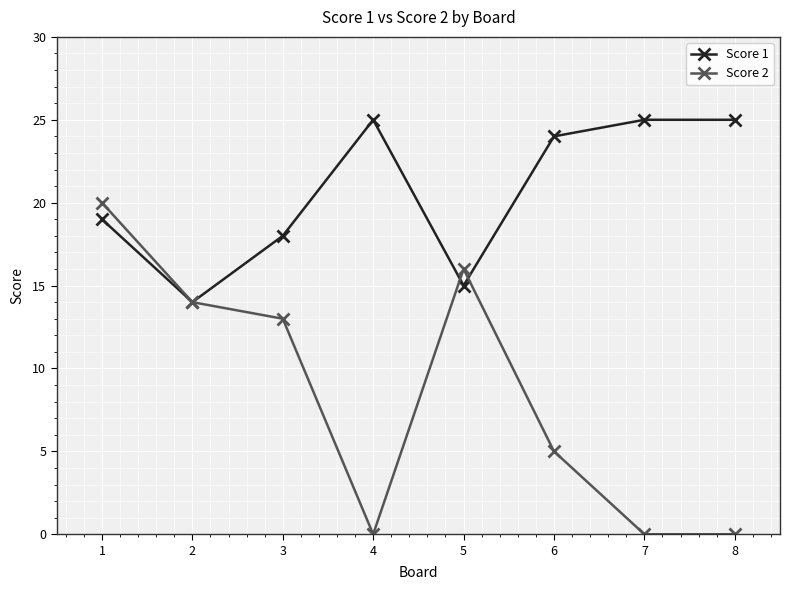

What value does the Score 1 series have at 3, to the nearest 10?

20